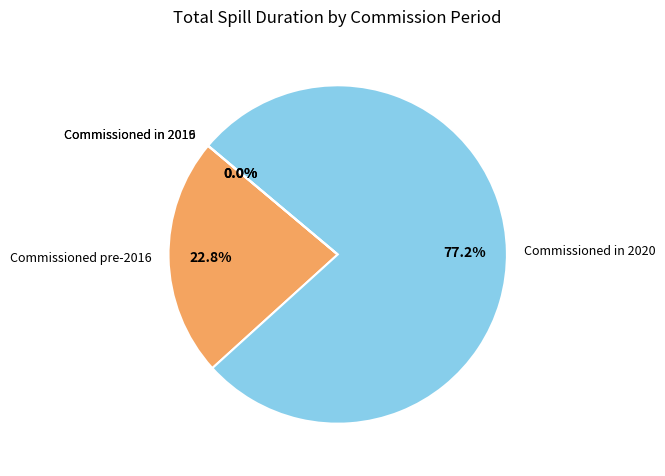

Is Commissioned in 2019 the majority of the pie?

No